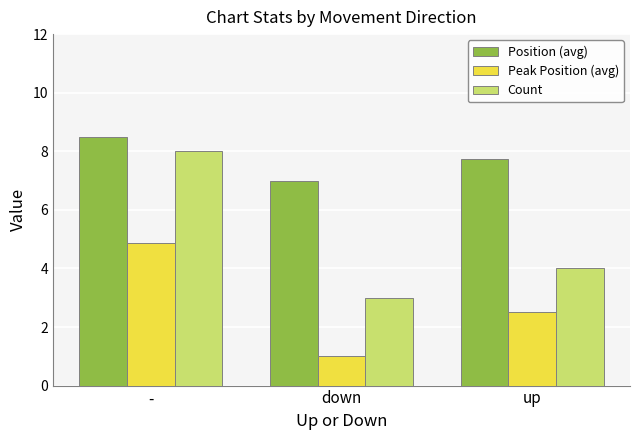

List the series in order of their peak value, lowest first.

Peak Position (avg), Count, Position (avg)